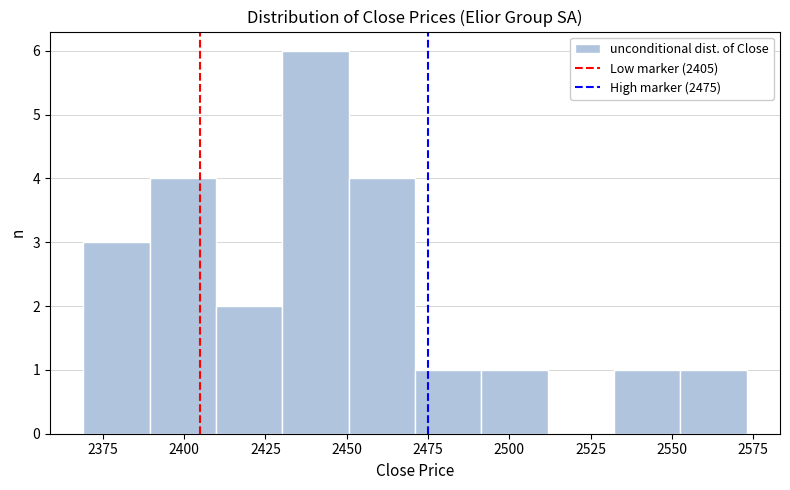

Over which range of the x-axis is the bar tallest?

2430 to 2450